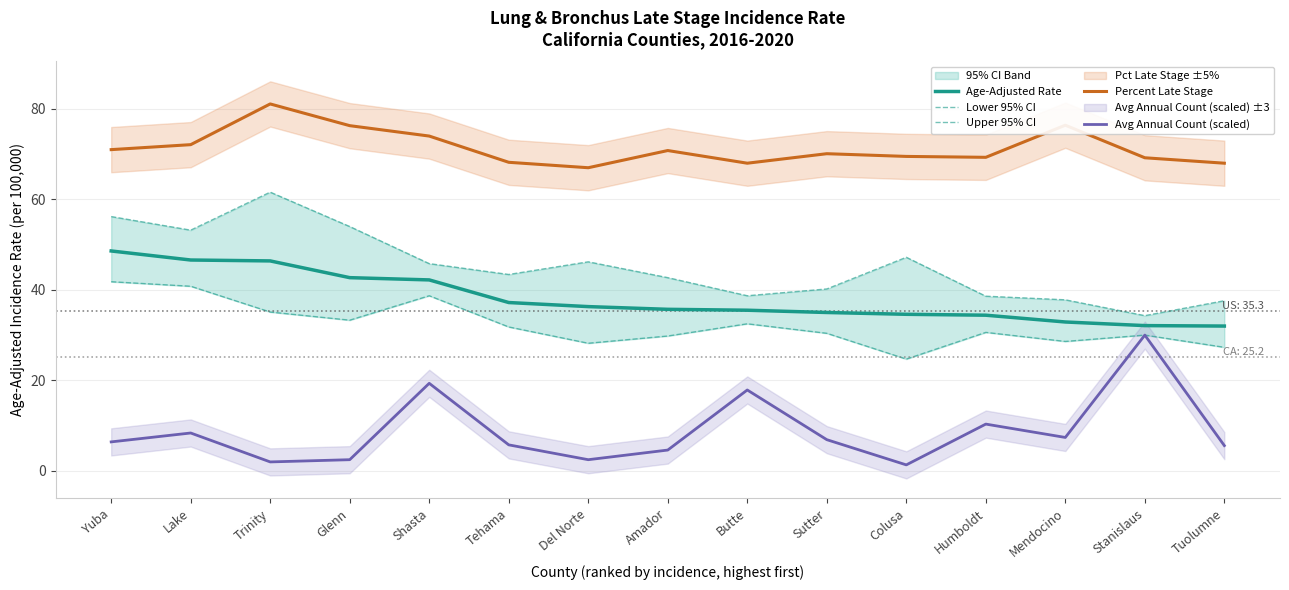

Which series changed the most between Glenn and Humboldt?

Upper 95% CI